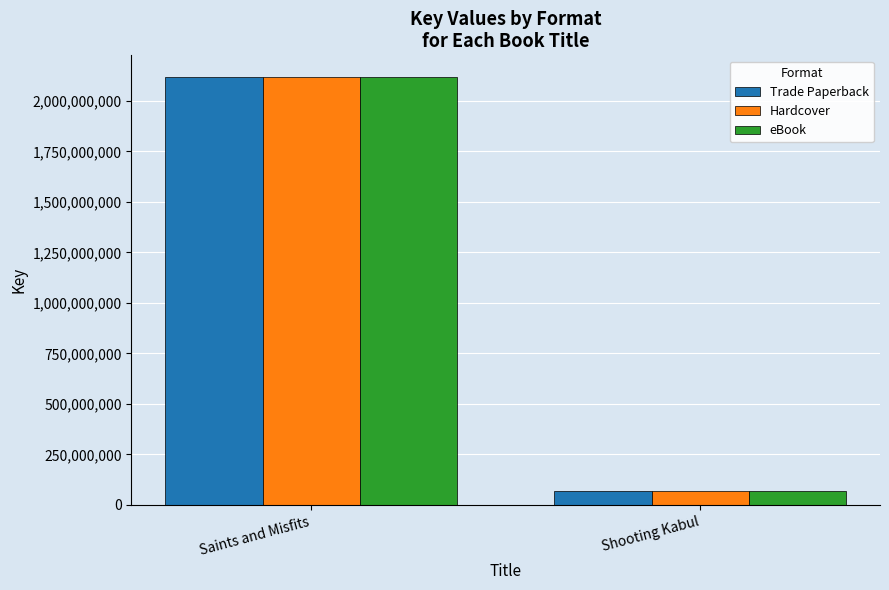

How many groups of bars are there?

2